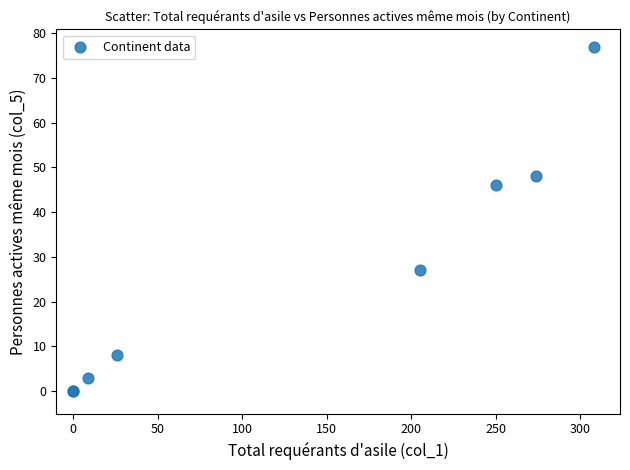

What Y value in the scatter plot is closest to 38?

46